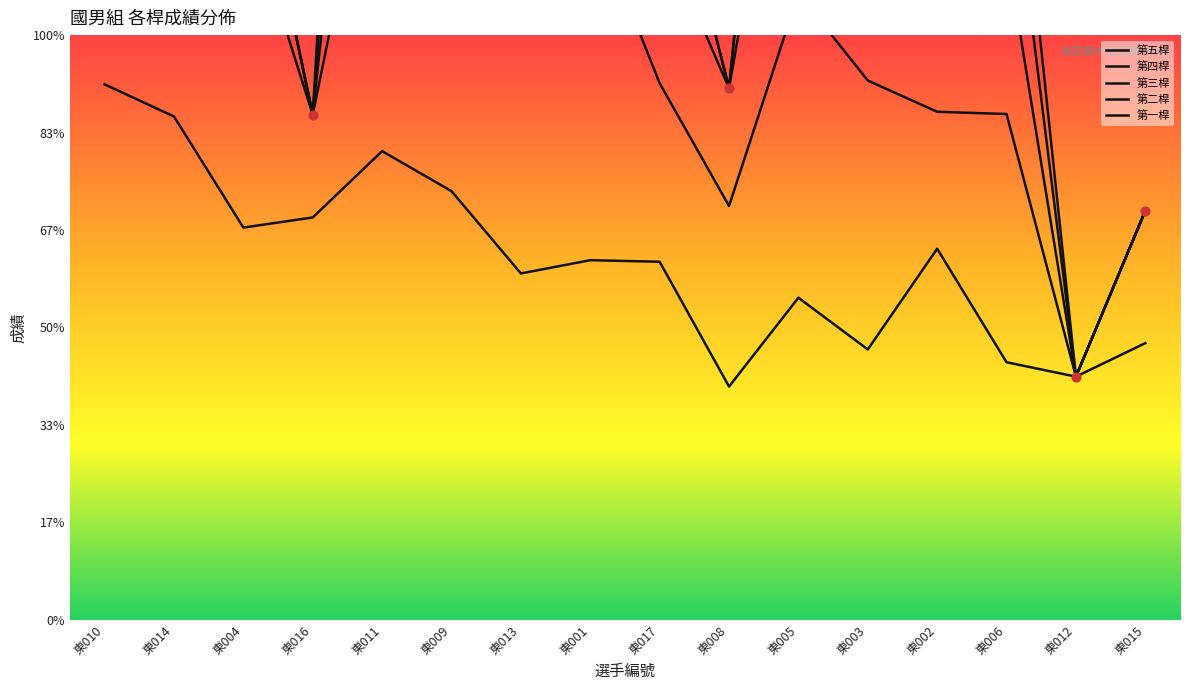

Which series contains the highest Y value?

第一桿